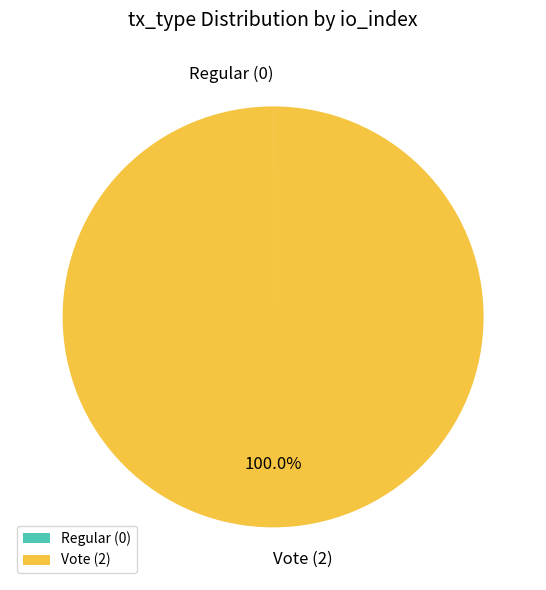

Is Vote (2) the majority of the pie?

Yes